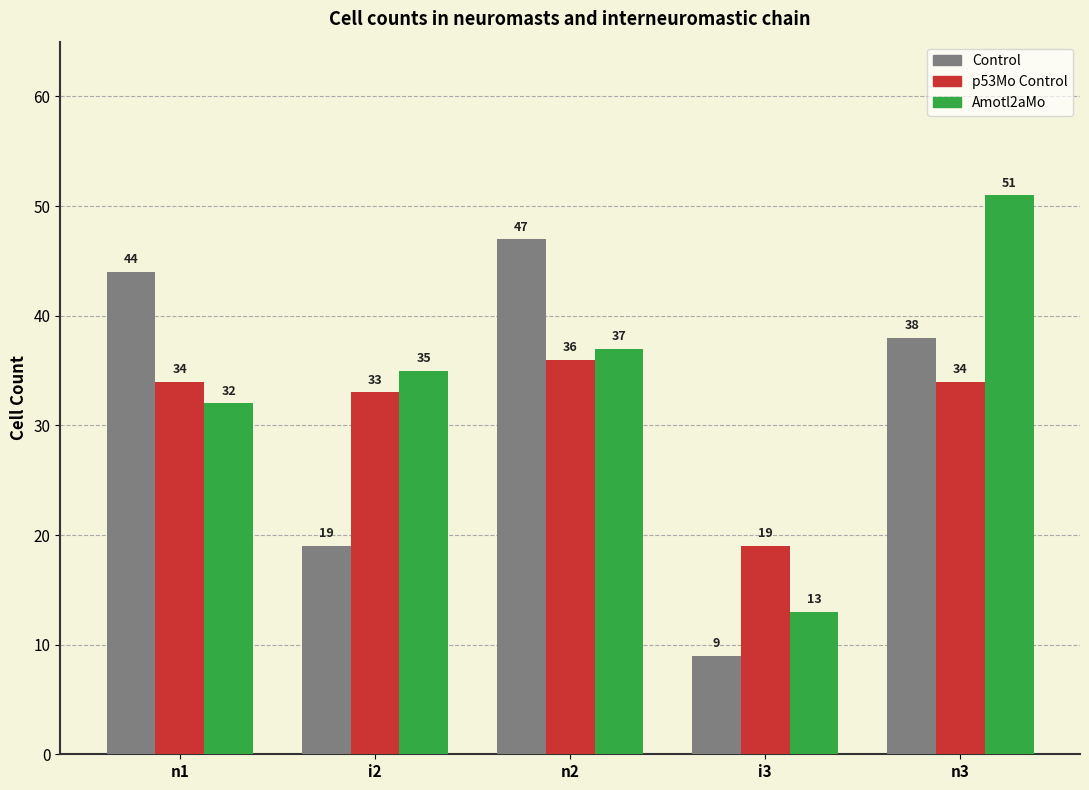

Which category has the highest value in the Amotl2aMo series?

n3